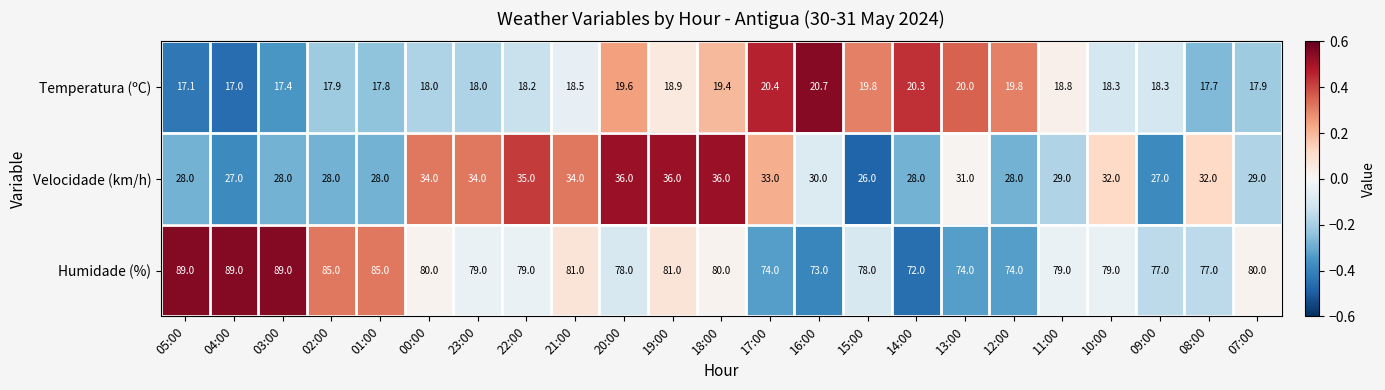

What is the total value across all series at 02:00?

130.9